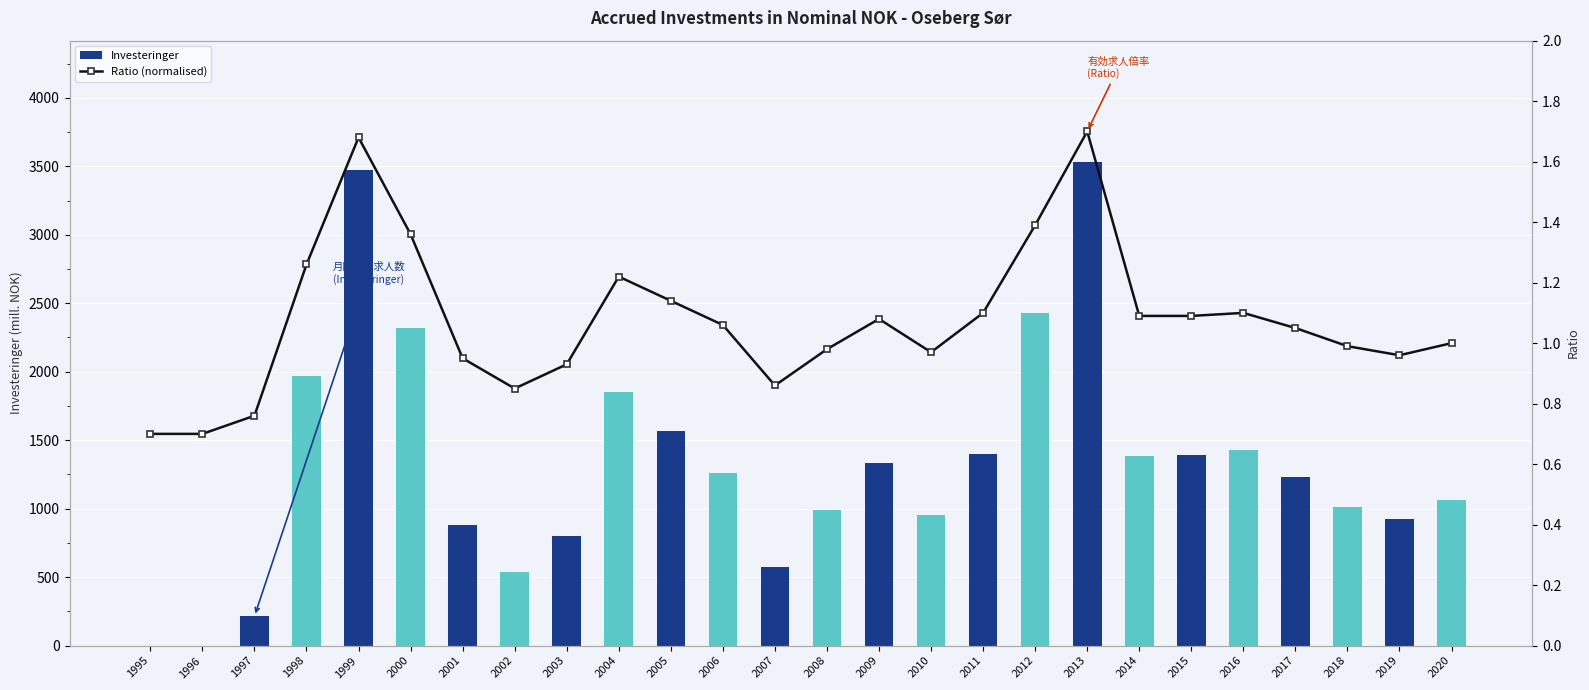

What is the maximum value shown in the chart?

3534.0